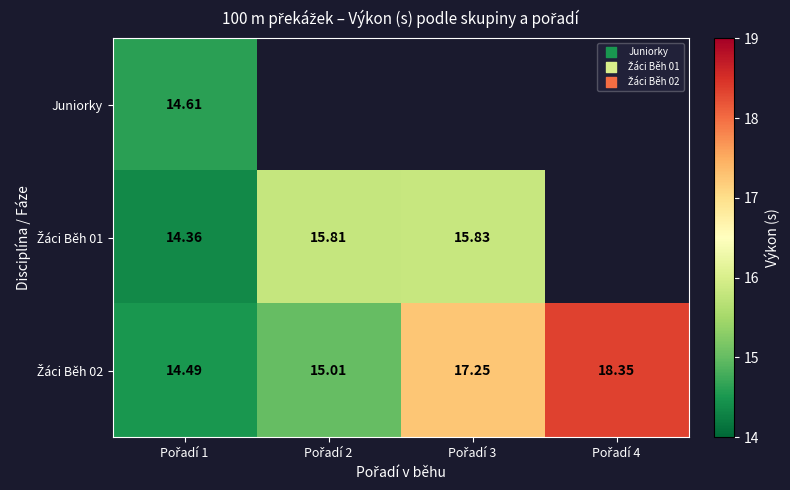

List the series in order of their peak value, highest first.

Žáci Běh 02, Žáci Běh 01, Juniorky